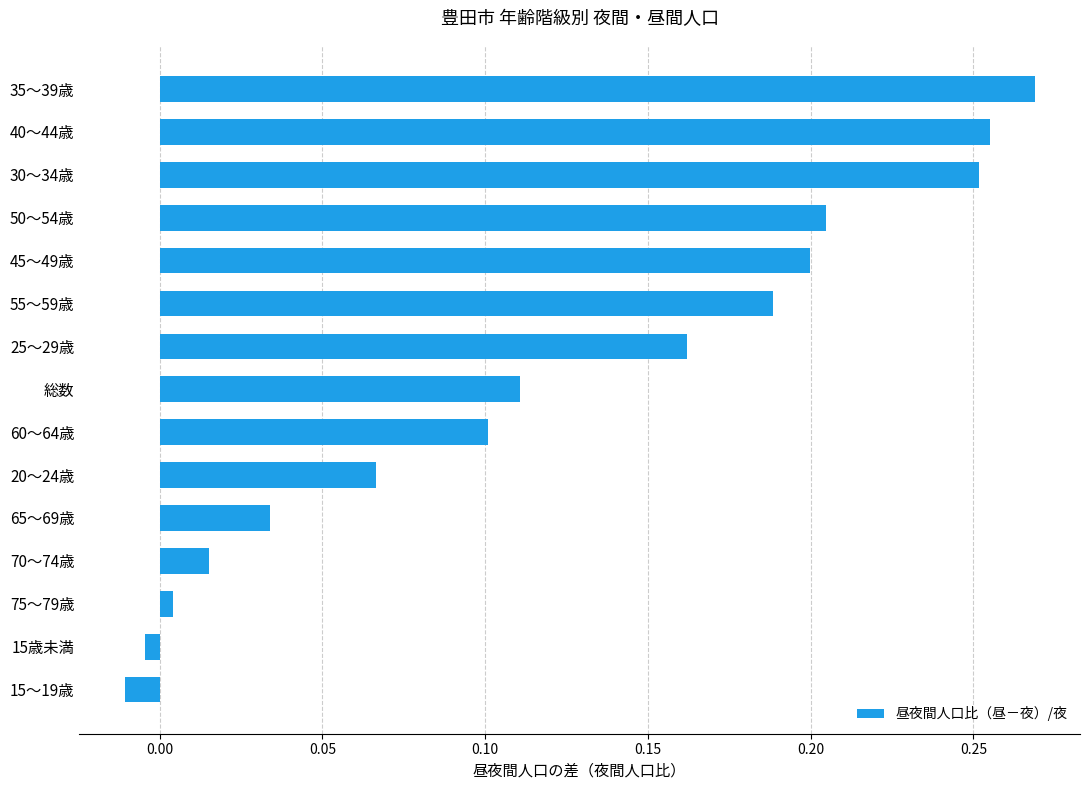

Rank the categories by value from highest to lowest.

35～39歳, 40～44歳, 30～34歳, 50～54歳, 45～49歳, 55～59歳, 25～29歳, 総数, 60～64歳, 20～24歳, 65～69歳, 70～74歳, 75～79歳, 15歳未満, 15～19歳